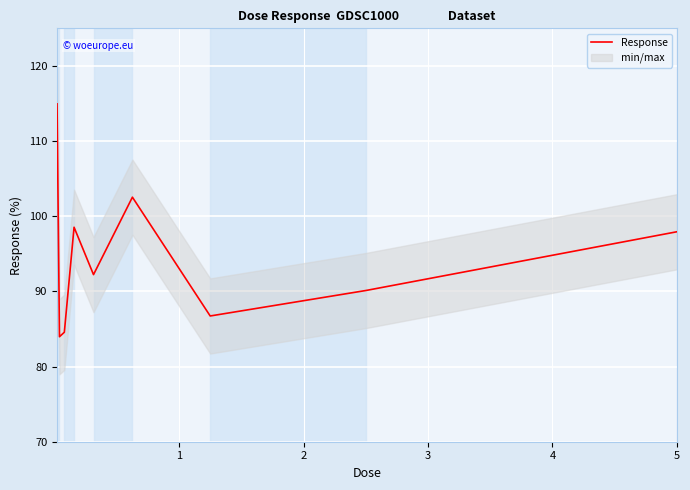

What is the maximum value for Response?

115.0